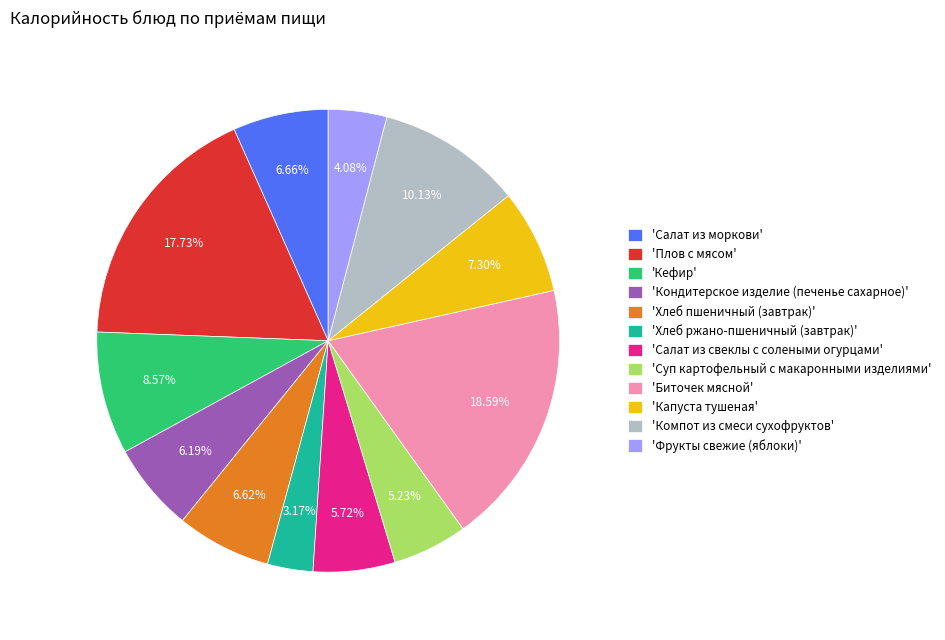

Is the sum of 'Салат из свеклы с солеными огурцами' and 'Салат из моркови' greater than half?

No